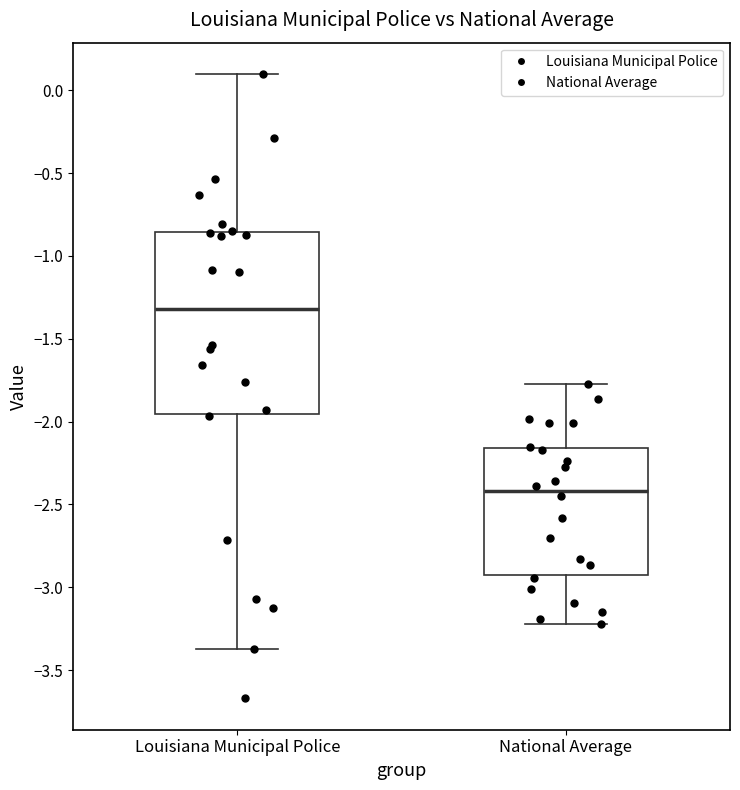

Which box has the highest median line?

Louisiana Municipal Police